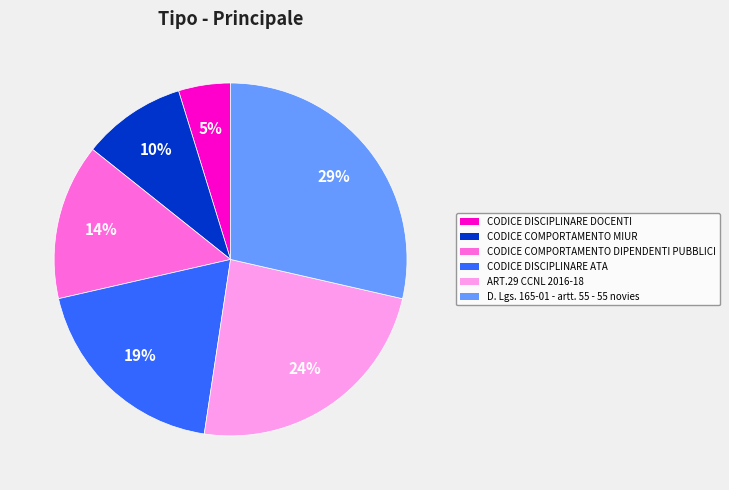

To the nearest percent, what portion does ART.29 CCNL 2016-18 represent?

24%